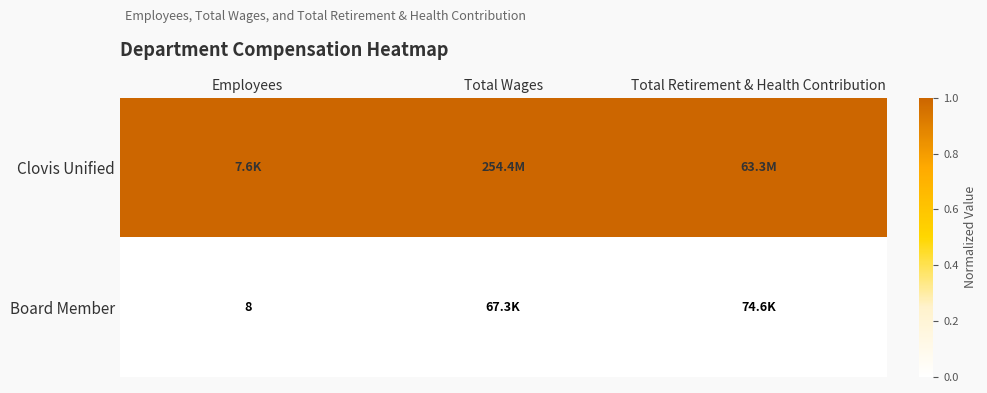

Is it true that Board Member equals 12 at Employees?

False